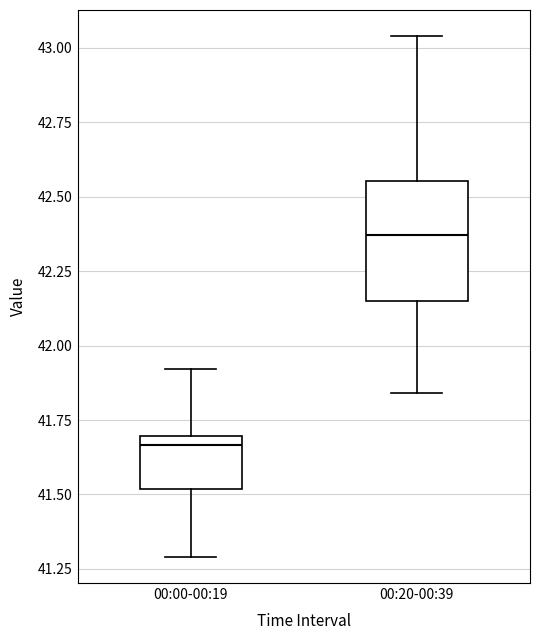

Where is the lower edge of the box for 00:00-00:19 on the y-axis? The values are not printed on the chart, so give them approximately, as read against the axis.

41.50